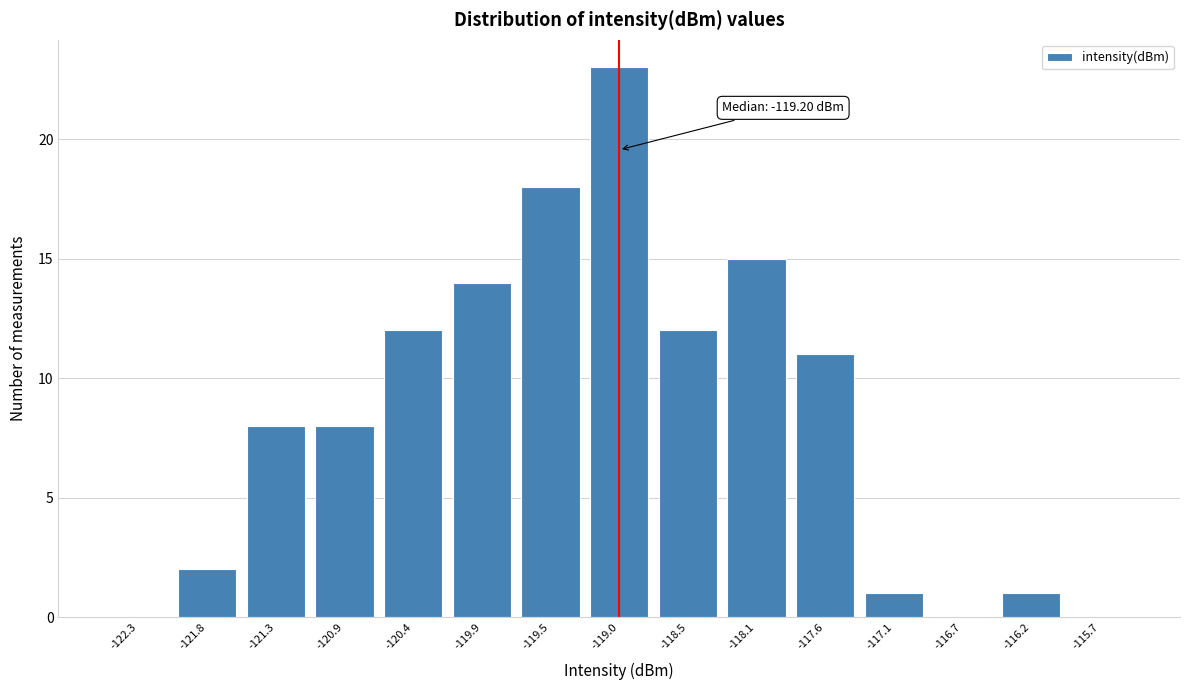

Reading right to left, list all the values displayed in this chart.

-115.7=0	-116.2=1	-116.7=0	-117.1=1	-117.6=11	-118.1=15	-118.5=12	-119.0=23	-119.5=18	-119.9=14	-120.4=12	-120.9=8	-121.3=8	-121.8=2	-122.3=0